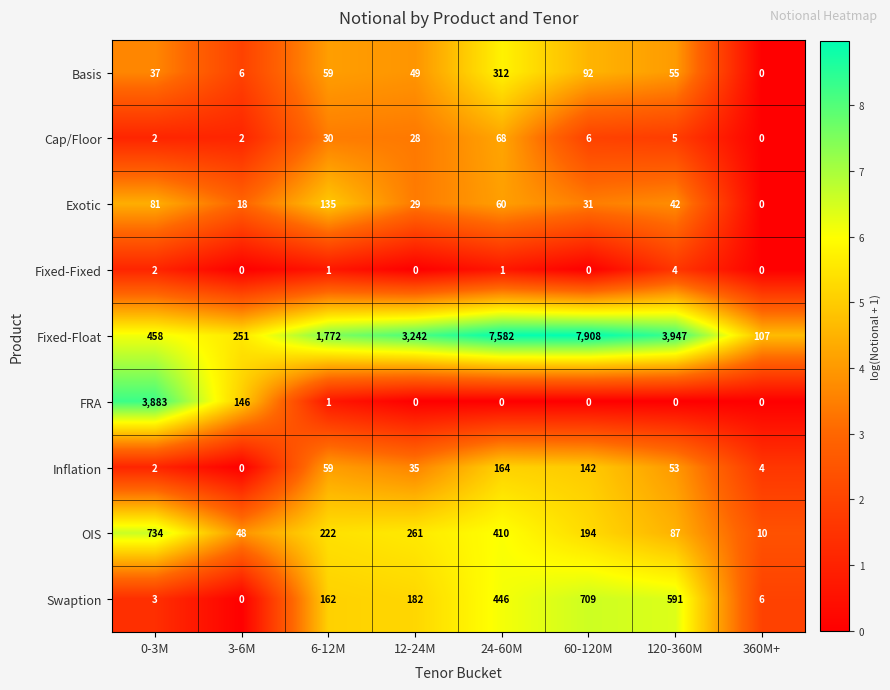

What is the sum of all FRA values?

4030